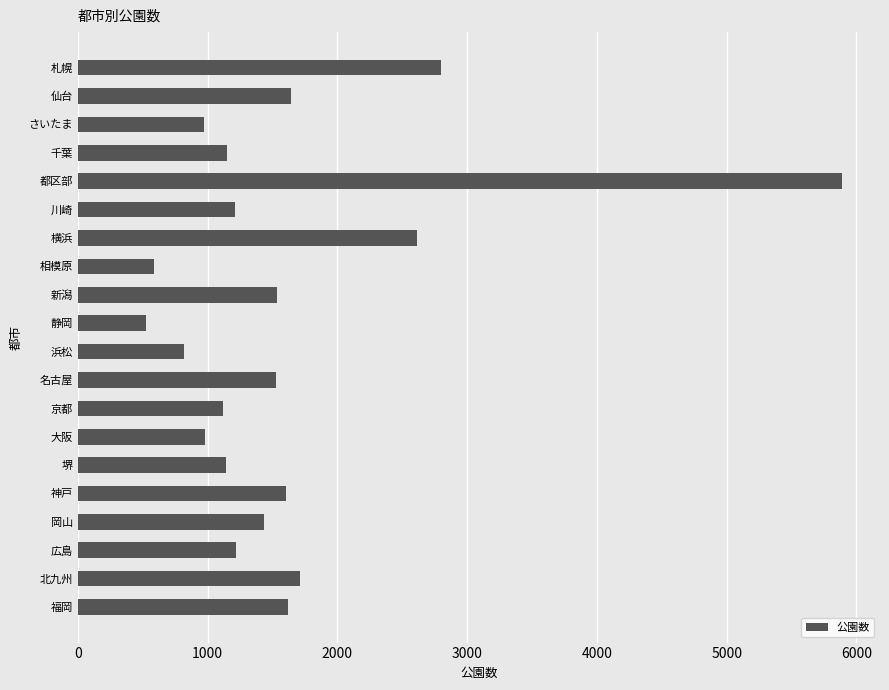

What is the average value?

1604